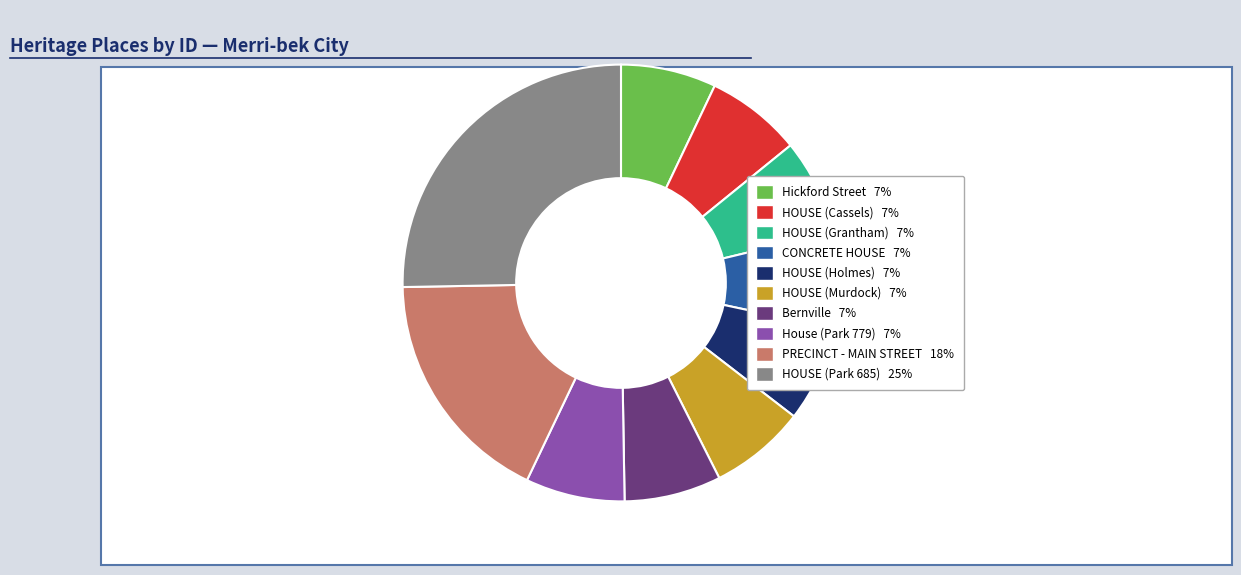

Approximately how many times larger is the value at HOUSE (Holmes) compared to House (Park 779)?

1.0